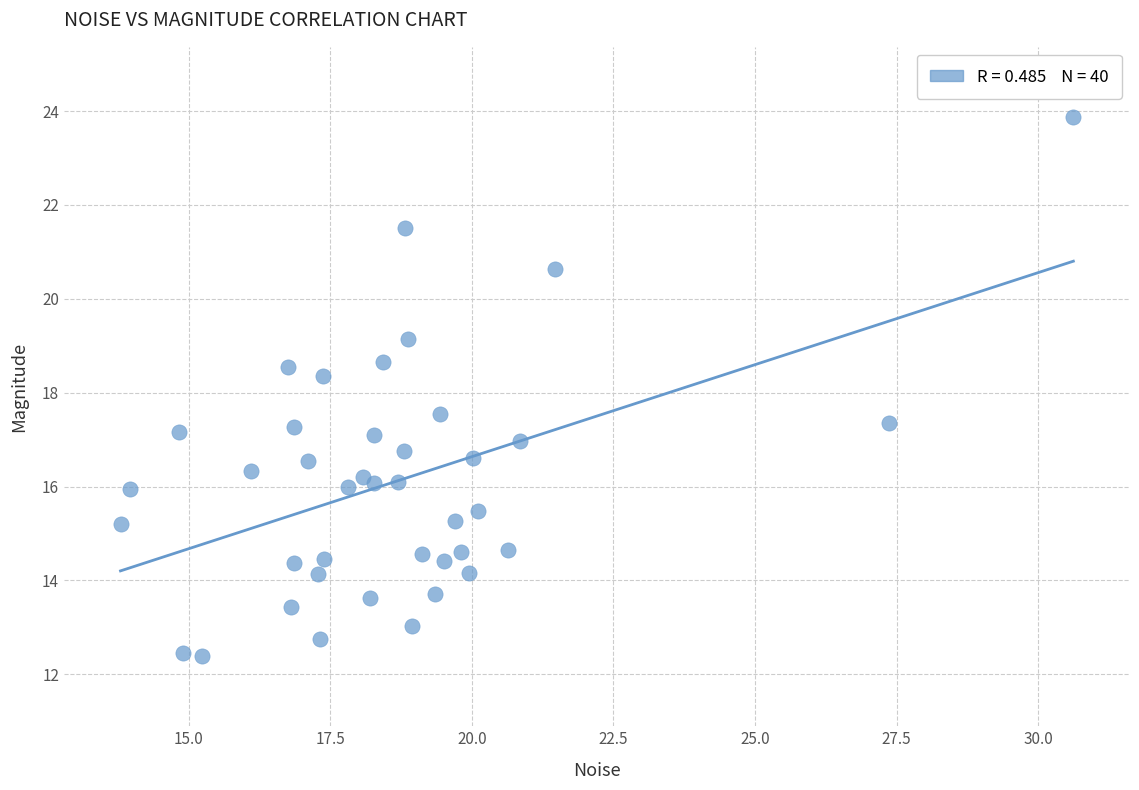

What is the range of X values (max minus min)?

16.8